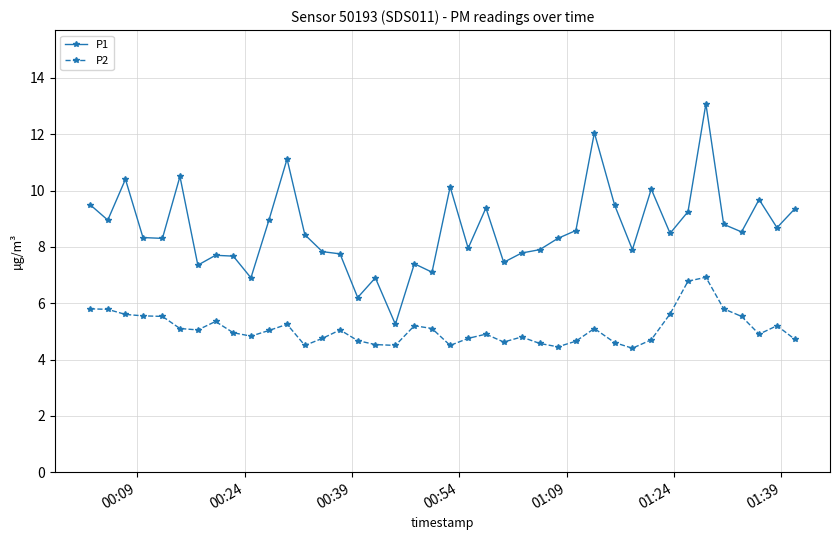

What is the value of the P2 point at the 39th from the left?

5.2